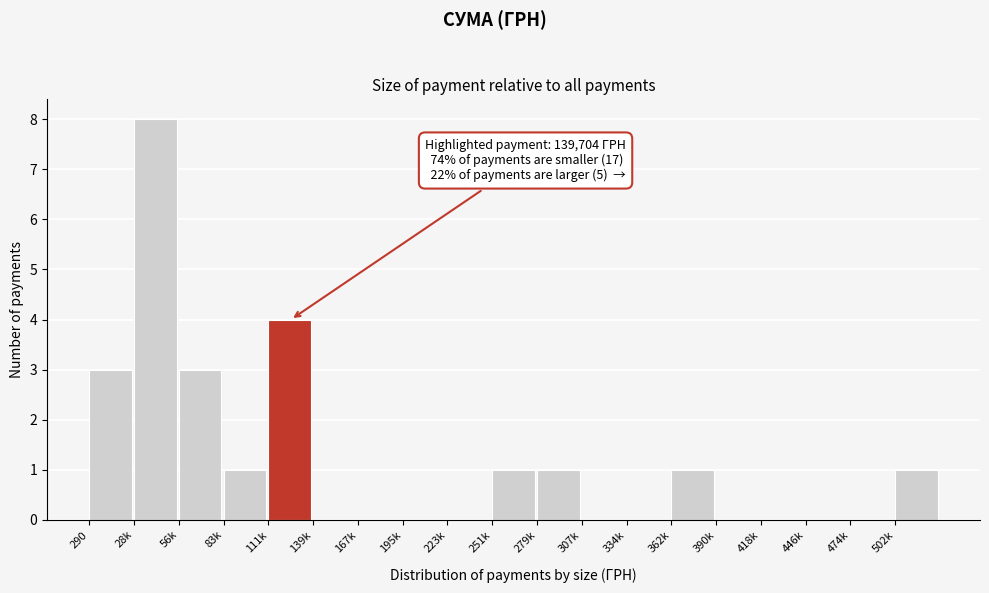

Reading right to left, transcribe all the data shown in this chart.

502k=1	474k=0	446k=0	418k=0	390k=0	362k=1	334k=0	307k=0	279k=1	251k=1	223k=0	195k=0	167k=0	139k=0	111k=4	83k=1	56k=3	28k=8	290=3